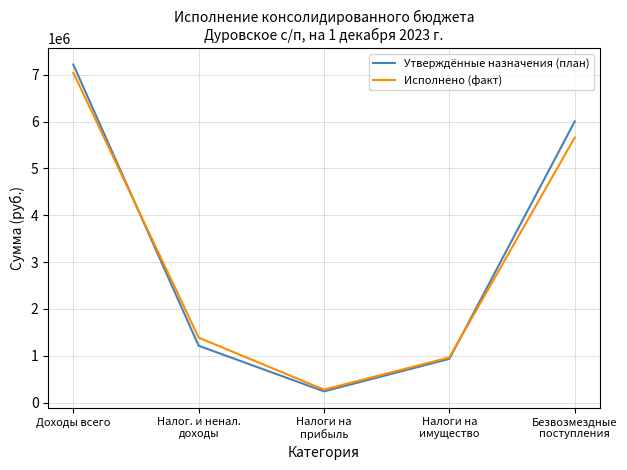

What is the average value of the Исполнено (факт) series?

3067234.9